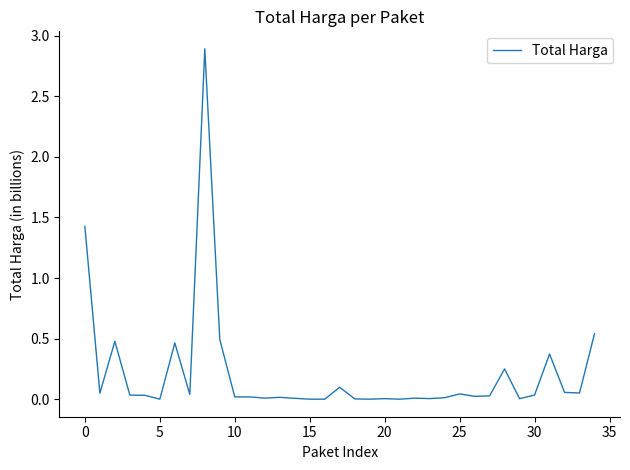

What is the greatest value displayed?

2.9